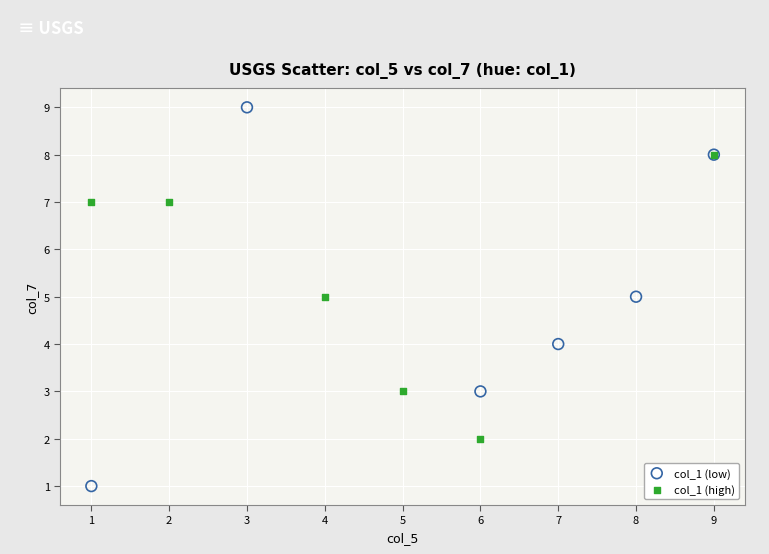

Which series has the largest Y range (max minus min)?

col_1 (low)